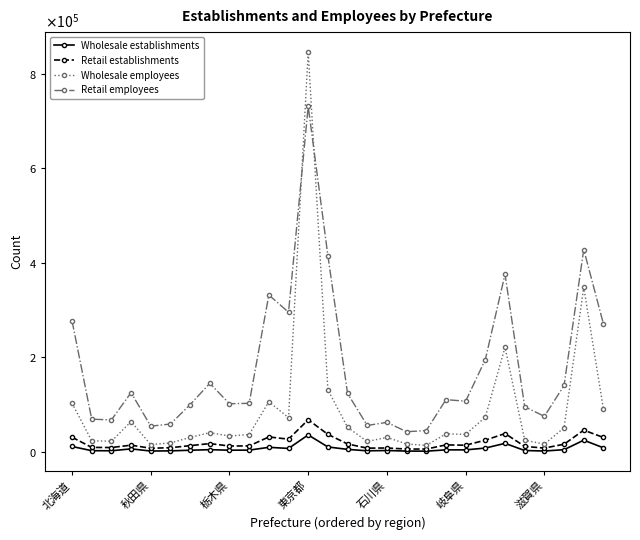

True or false: Wholesale establishments has more than 1 points higher than both neighbors.

True